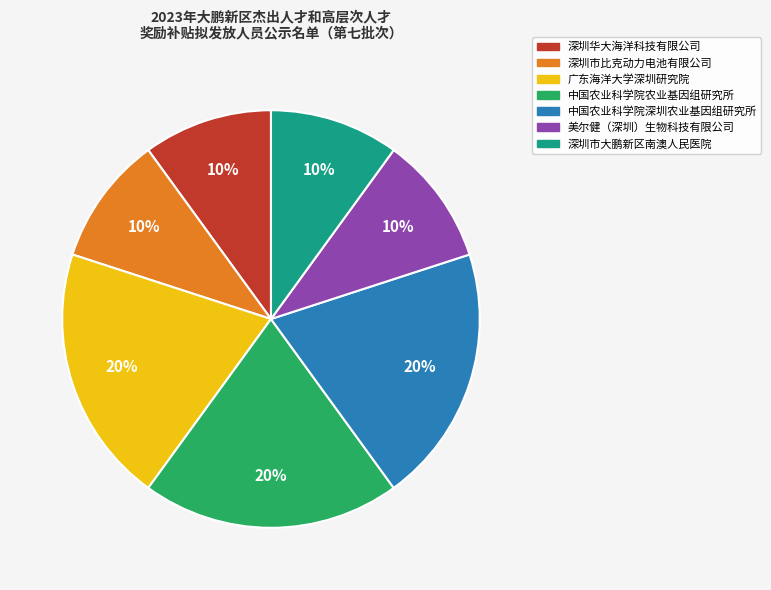

Is there any slice that represents more than half of the pie?

No